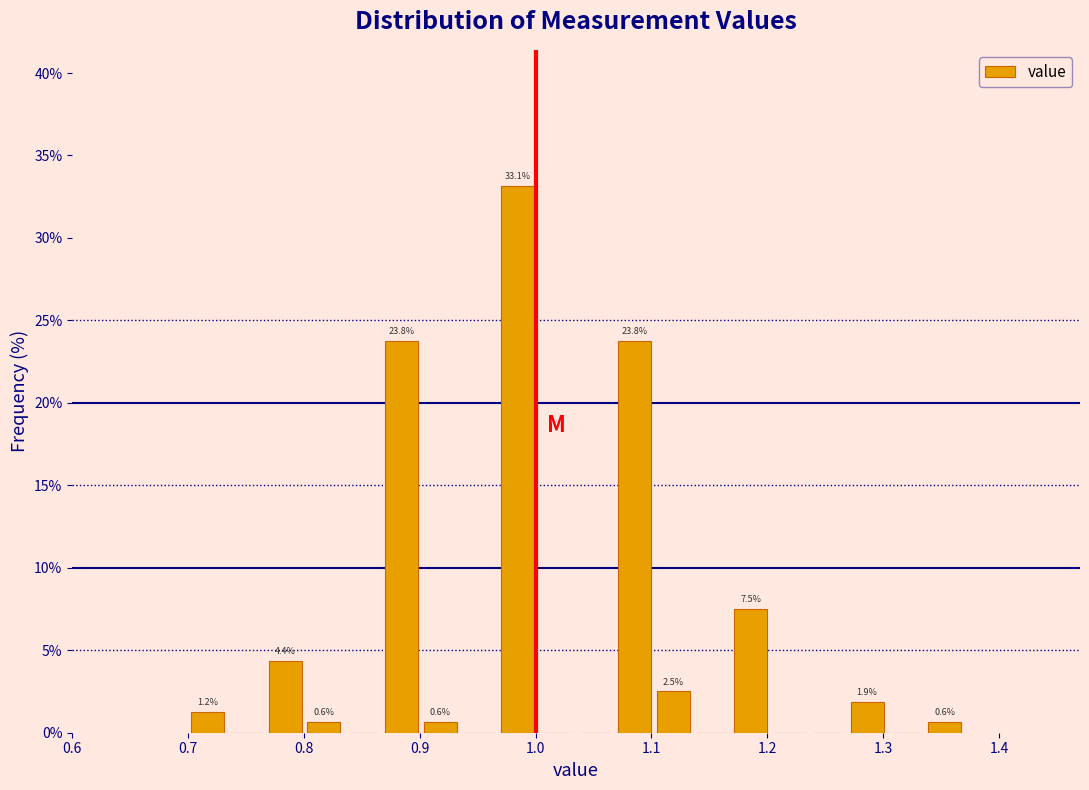

Around what value on the x-axis is the tallest bar? Give the approximate position of its centre, as read against the axis.

0.98